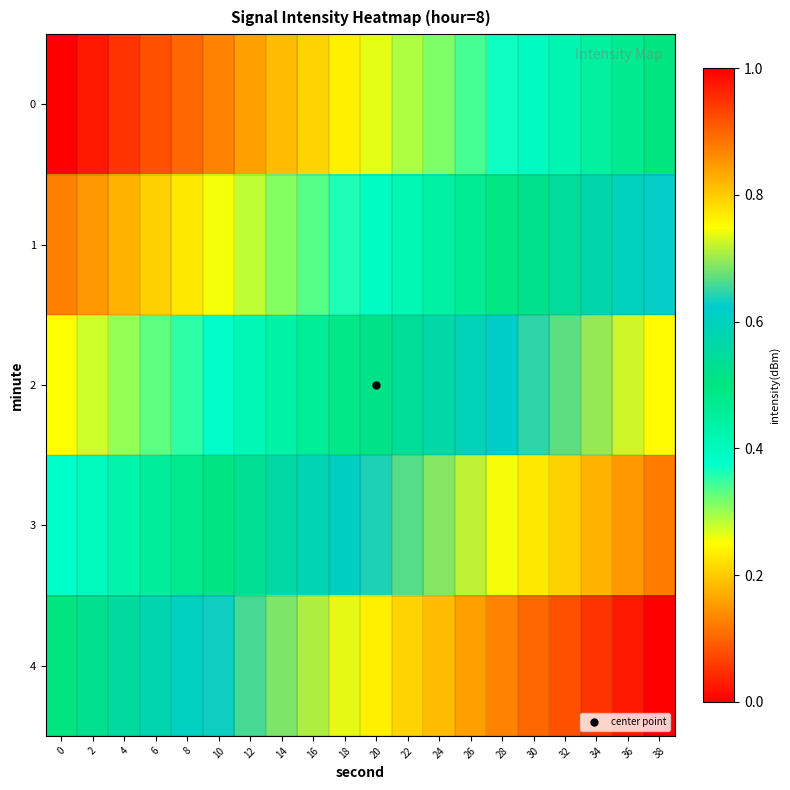

Rank the series at 28 from lowest to highest value.

0, 1, 2, 3, 4